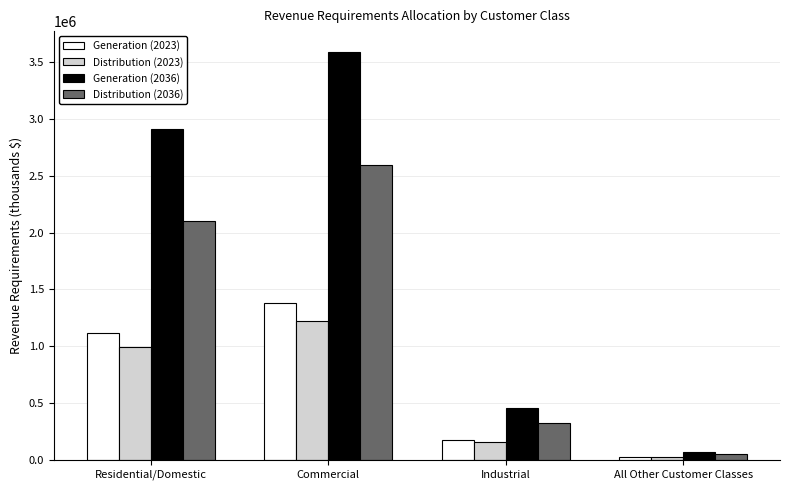

Which series changed the most between Residential/Domestic and Commercial?

Generation (2036)